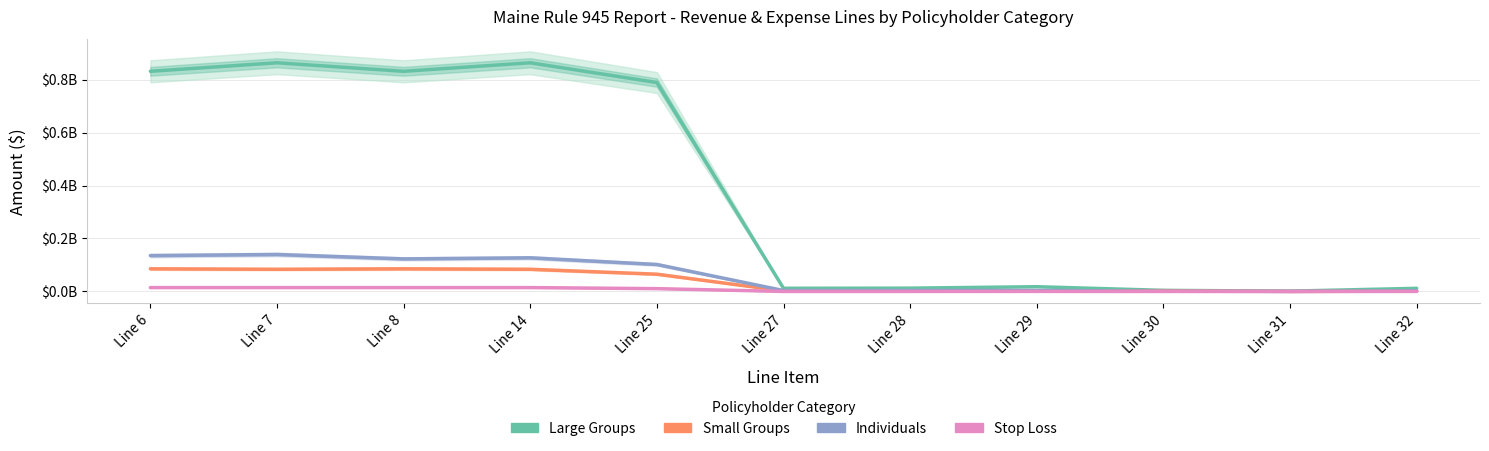

Where is Large Groups nearest to the value 432222993?

Line 25